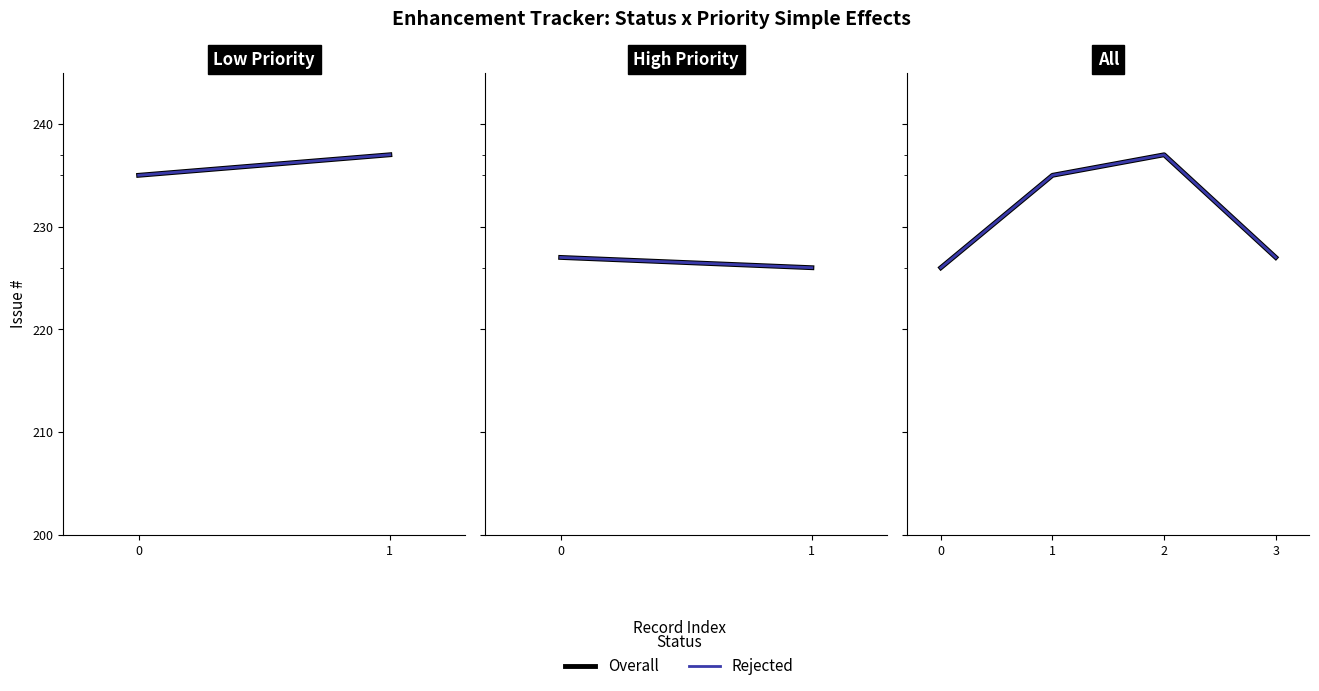

Is this an area chart (filled region under the line)?

No